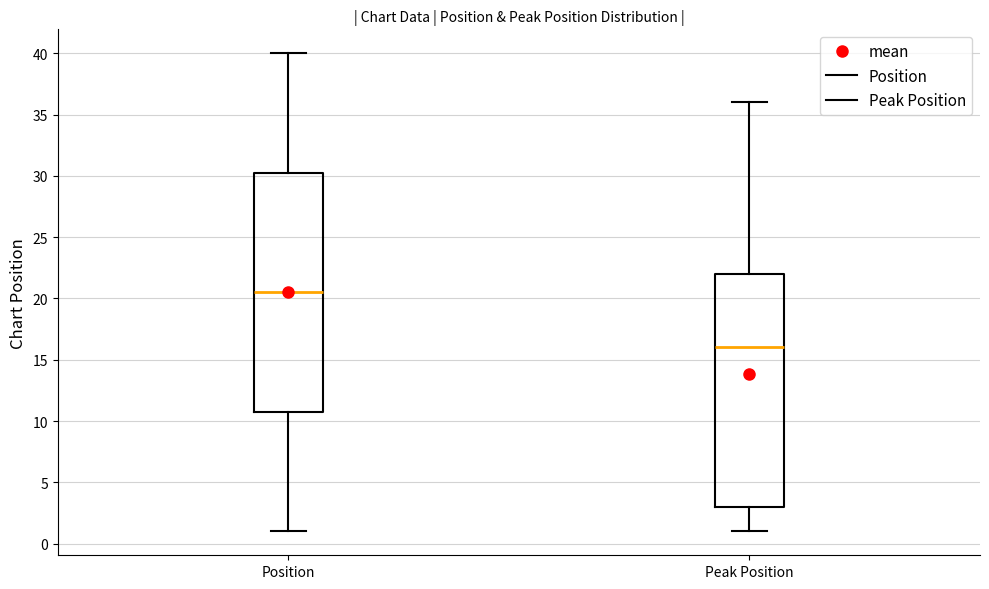

Reading left to right, read every box against the y-axis: the position of its median line, the range the box covers, and the ends of its whiskers. The values are not printed on the chart, so give them approximately, as read against the axis.

Position: median 20.5, box 11.0 to 30.5, whiskers 1.0 to 40.0
Peak Position: median 16.0, box 3.0 to 22.0, whiskers 1.0 to 36.0